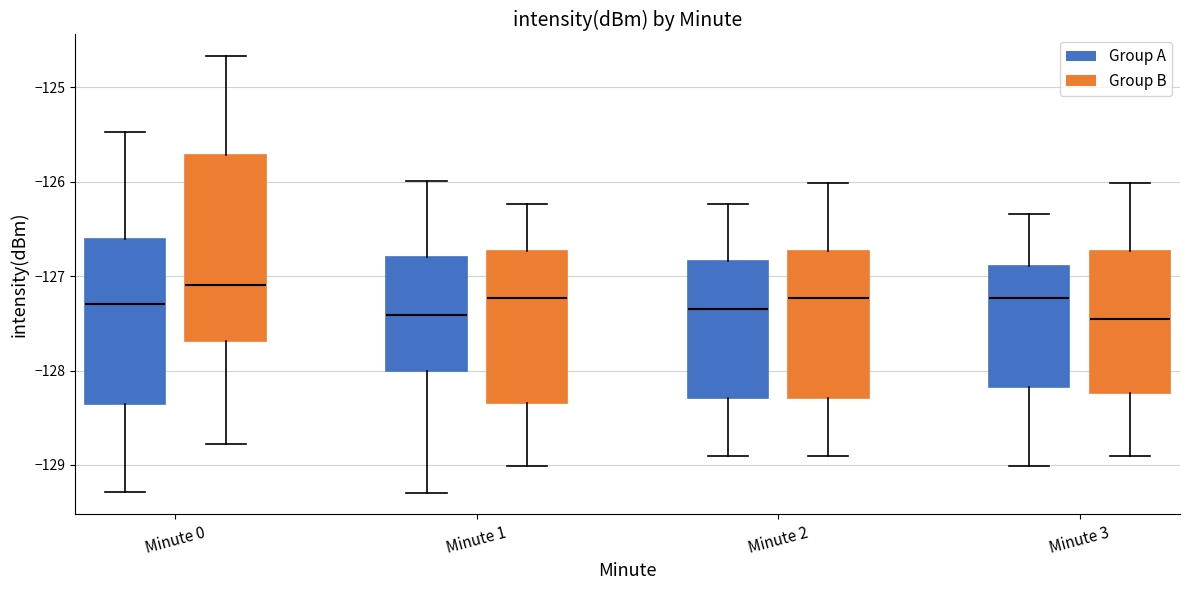

Where does the upper whisker of the box for Minute 1 (Group A) end on the y-axis? The values are not printed on the chart, so give them approximately, as read against the axis.

-126.0